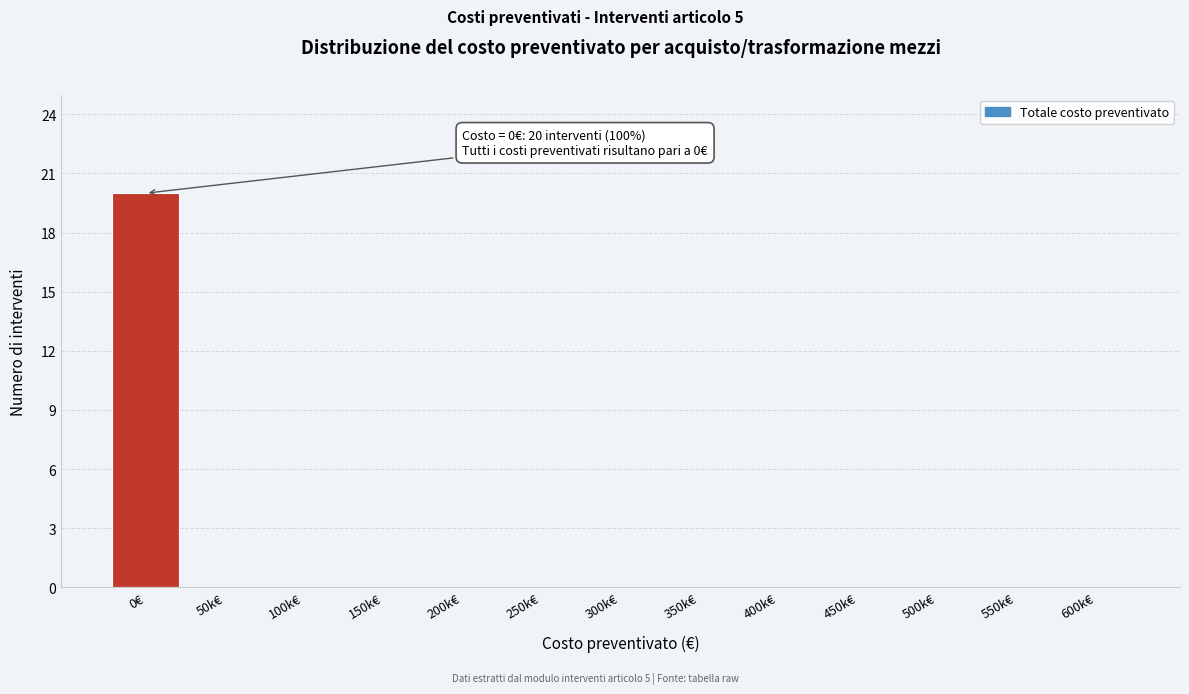

Reading left to right, extract all data points from this chart.

0€=20	50k€=0	100k€=0	150k€=0	200k€=0	250k€=0	300k€=0	350k€=0	400k€=0	450k€=0	500k€=0	550k€=0	600k€=0